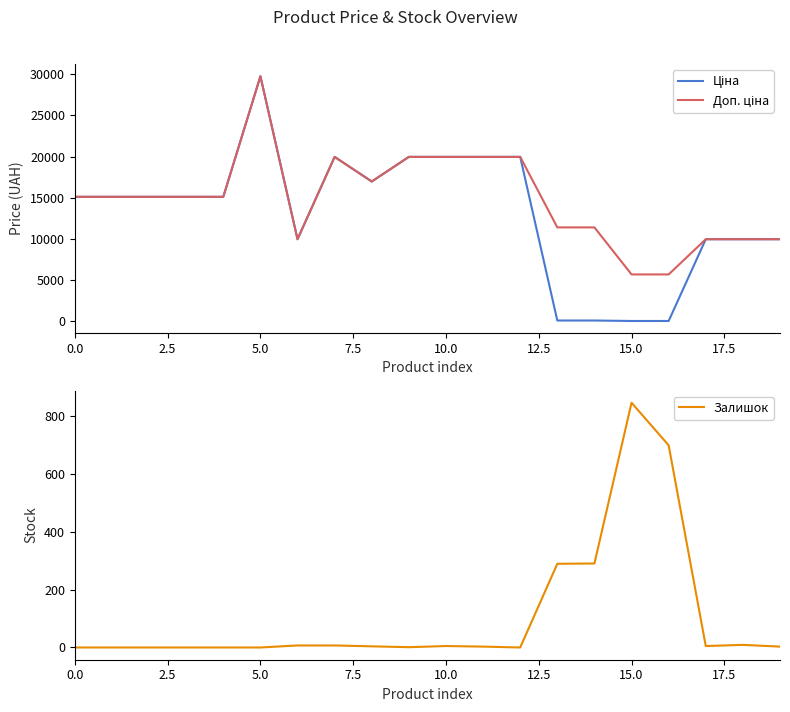

The value of Залишок at 15.0 is 845. True or false?

True